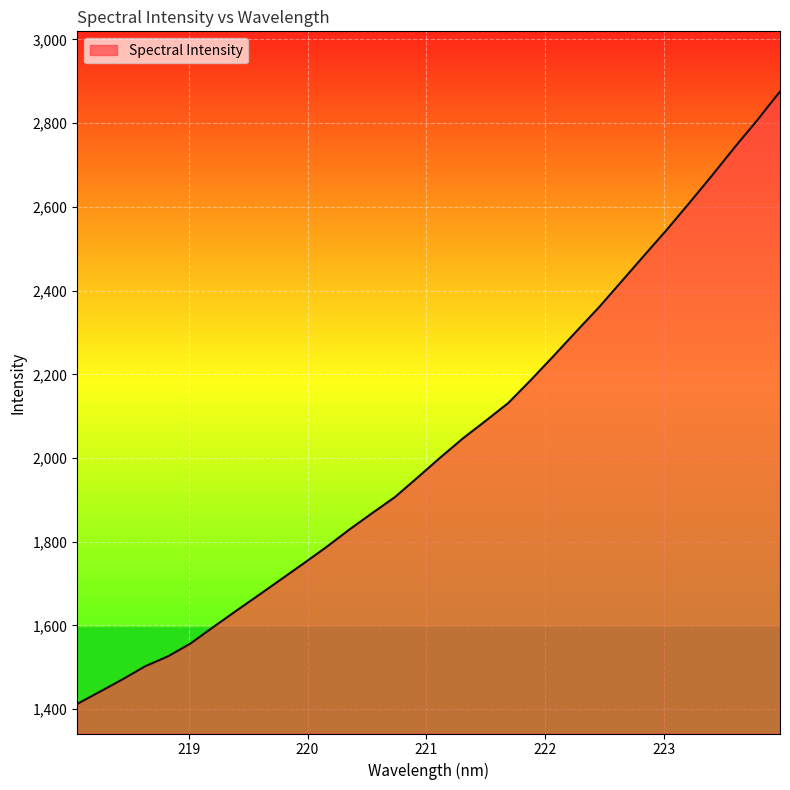

What is the difference between the maximum and minimum values?

1463.1